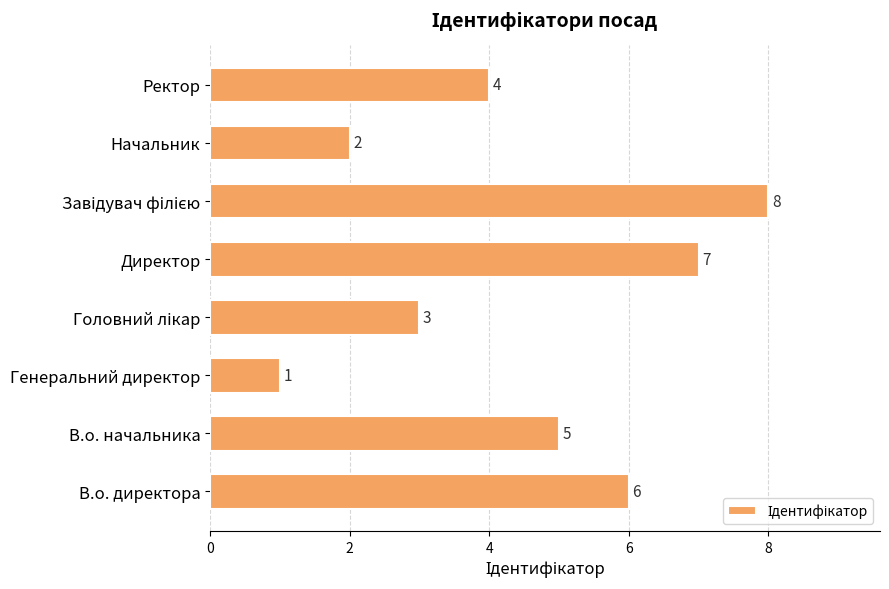

What is the minimum value shown in the chart?

1